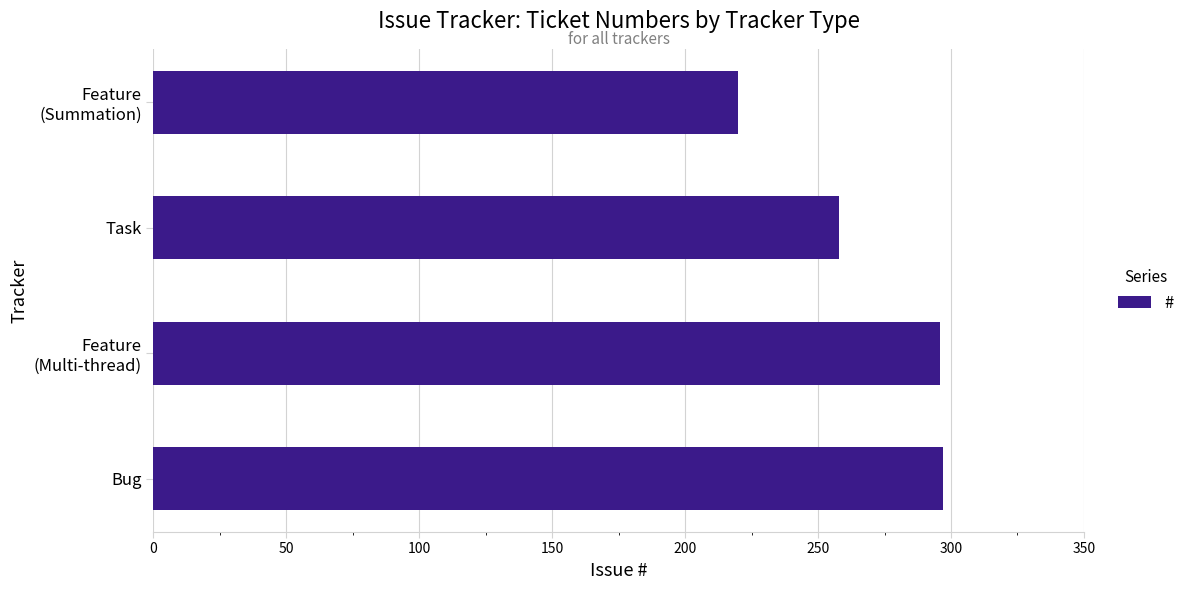

What is the change in value from Bug to Task?

-39